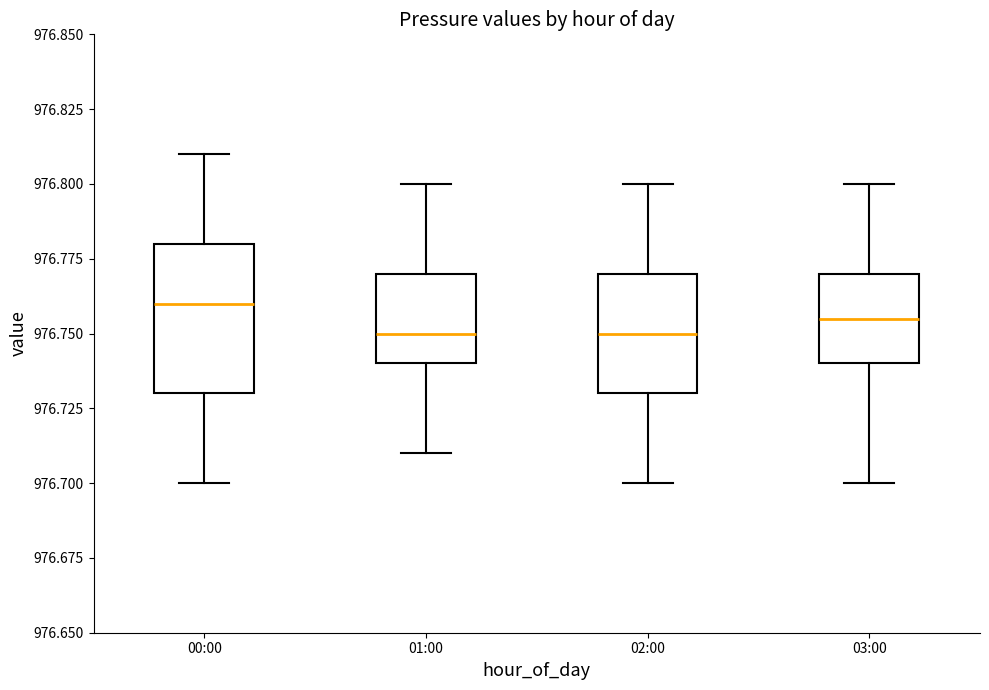

Reading left to right, read every box against the y-axis: the position of its median line, the range the box covers, and the ends of its whiskers. The values are not printed on the chart, so give them approximately, as read against the axis.

00:00: median 976.760, box 976.730 to 976.780, whiskers 976.700 to 976.810
01:00: median 976.750, box 976.740 to 976.770, whiskers 976.710 to 976.800
02:00: median 976.750, box 976.730 to 976.770, whiskers 976.700 to 976.800
03:00: median 976.755, box 976.740 to 976.770, whiskers 976.700 to 976.800